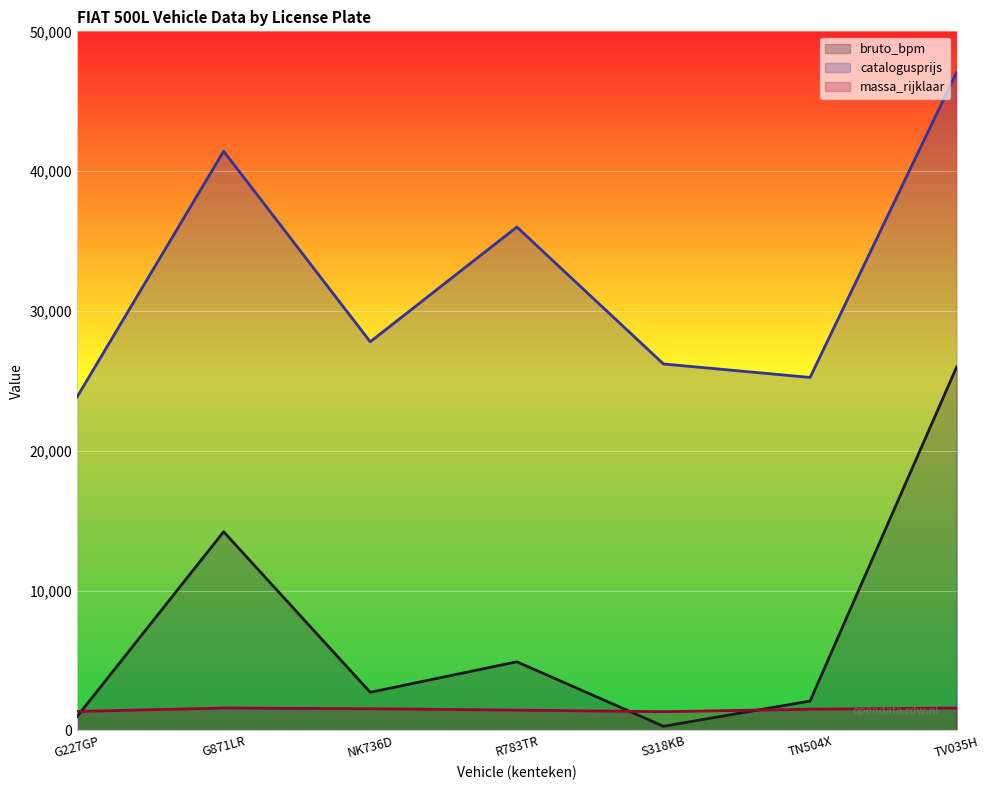

True or false: catalogusprijs and massa_rijklaar intersect in this chart.

False